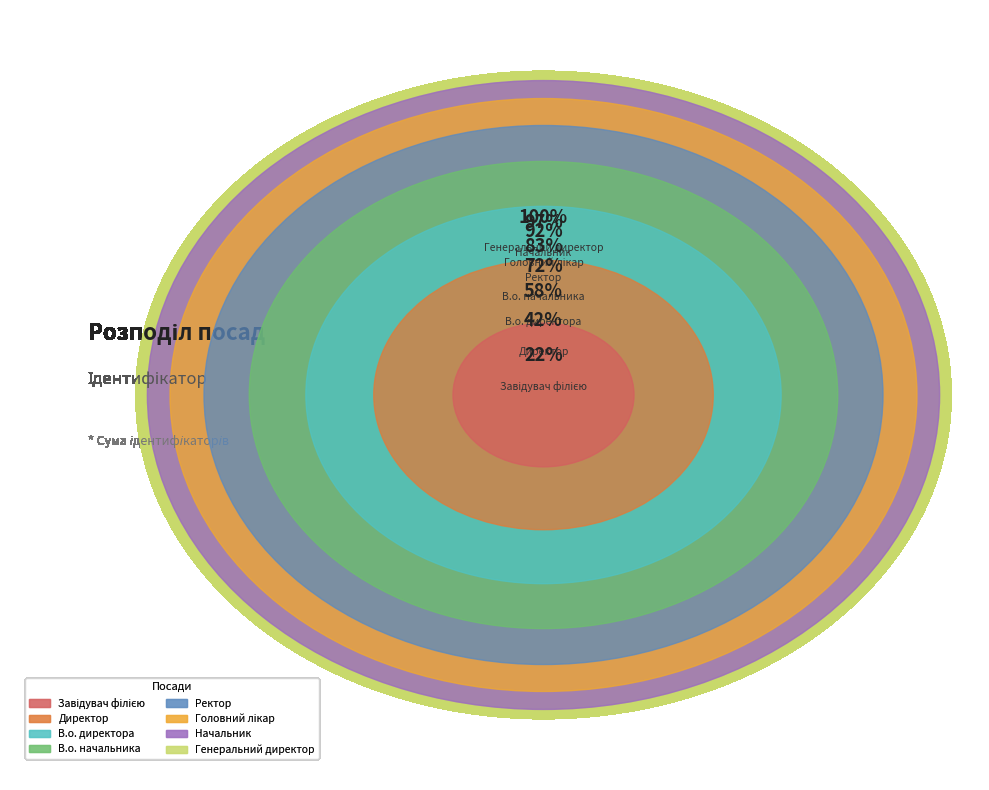

What is the ratio of the value at Головний лікар to the value at Директор?

0.4